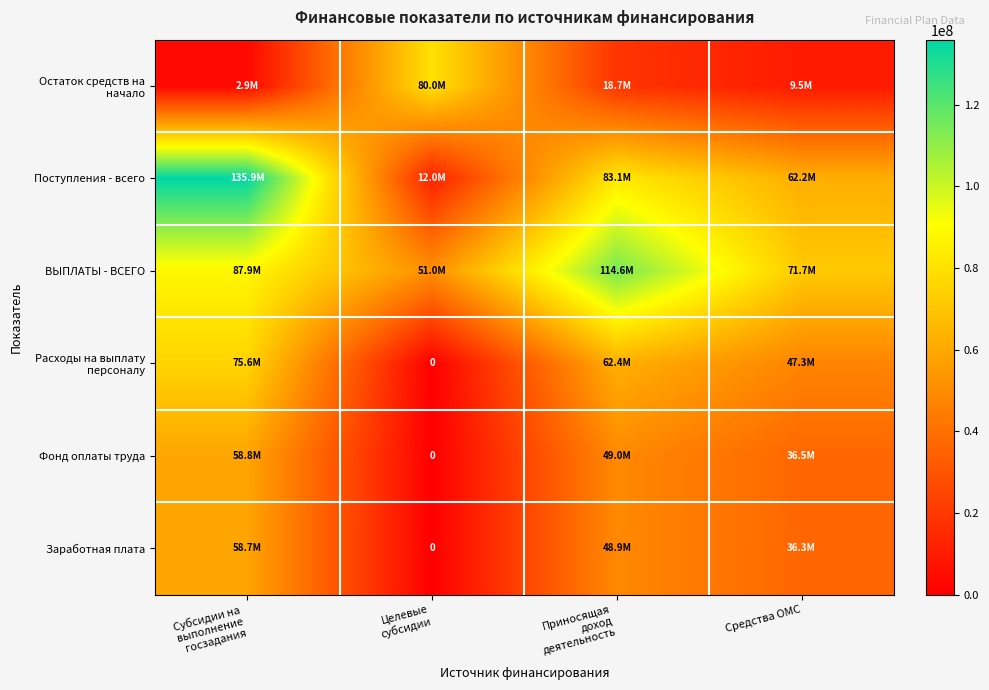

What is the spread (max minus min) of values at Средства ОМС?

62200000.0